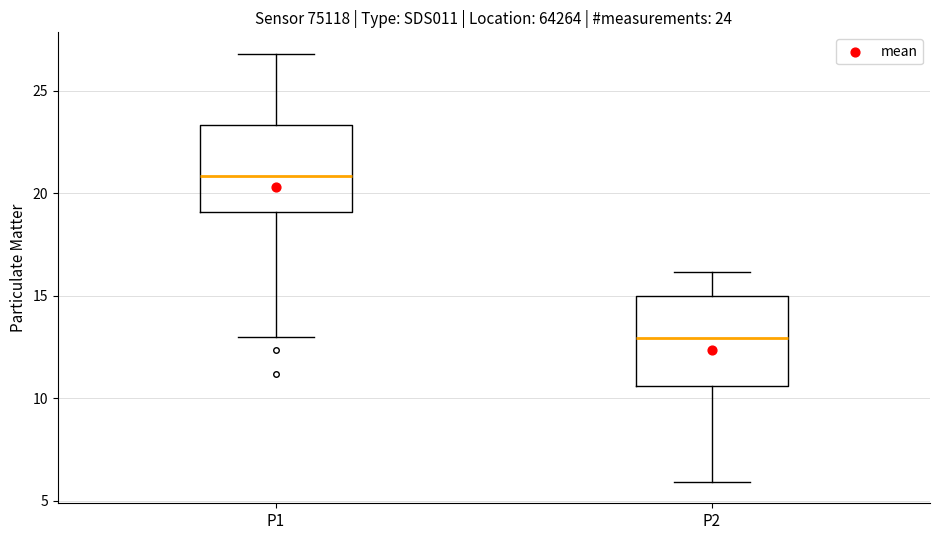

Which box's median line is the highest?

P1